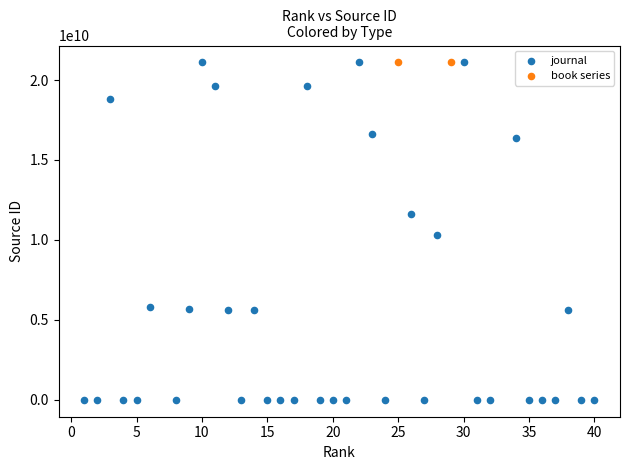

What are all the series names shown in the legend?

journal, book series